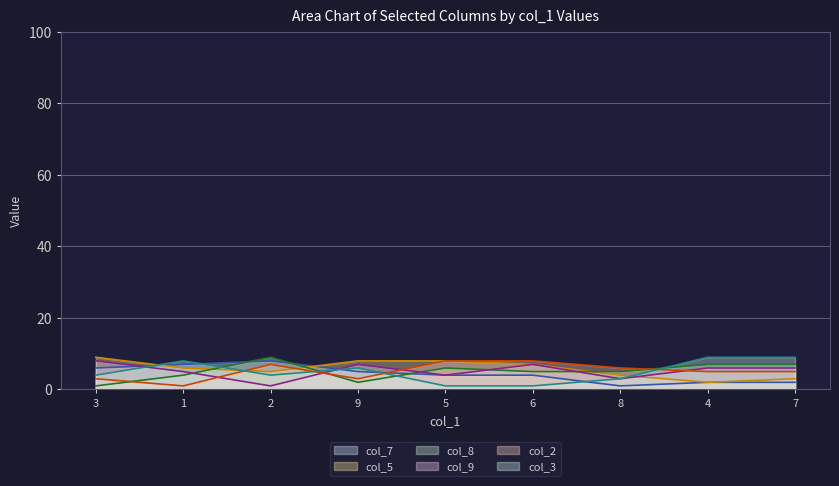

What is the difference between the maximum and second lowest values in the col_2 series?

5